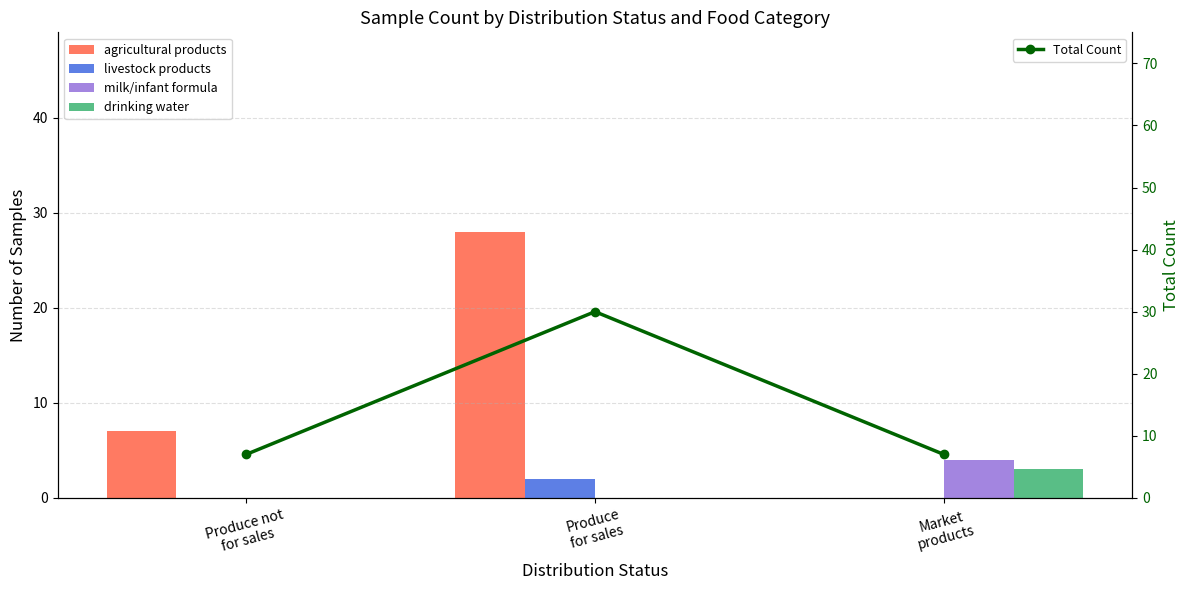

What are all the series names shown in the legend?

agricultural products, livestock products, milk/infant formula, drinking water, Total Count